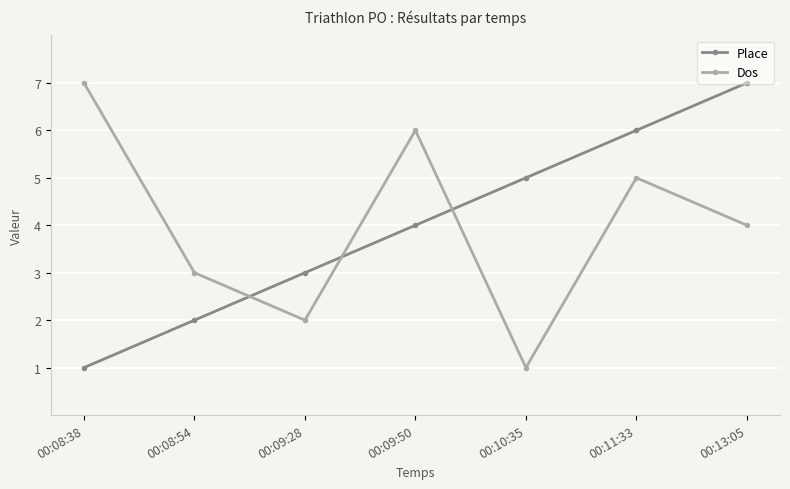

Reading right to left, transcribe all the data shown in this chart.

Place: 7	6	5	4	3	2	1
Dos: 4	5	1	6	2	3	7